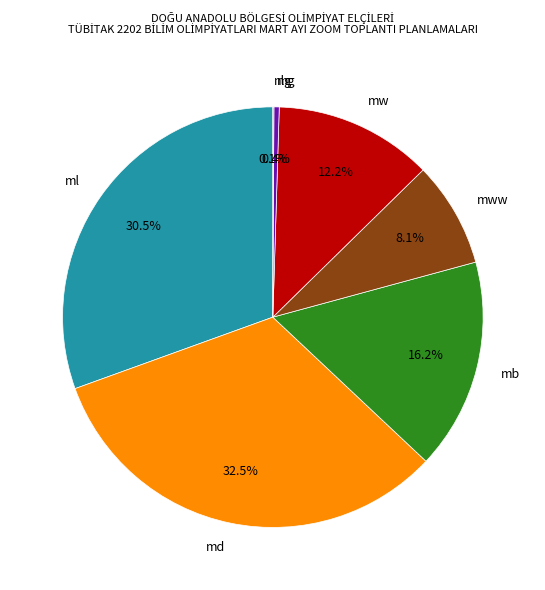

Which has a higher value, ml or mb?

ml